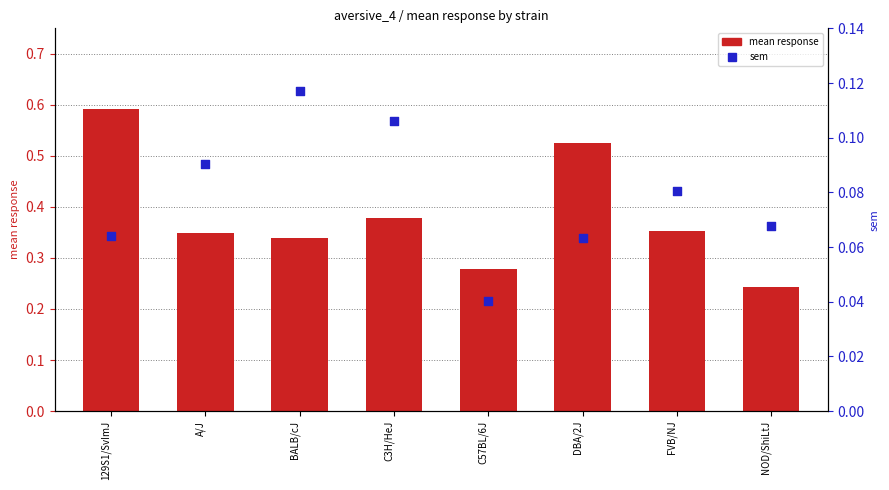

Which series has the largest total across all categories?

mean response